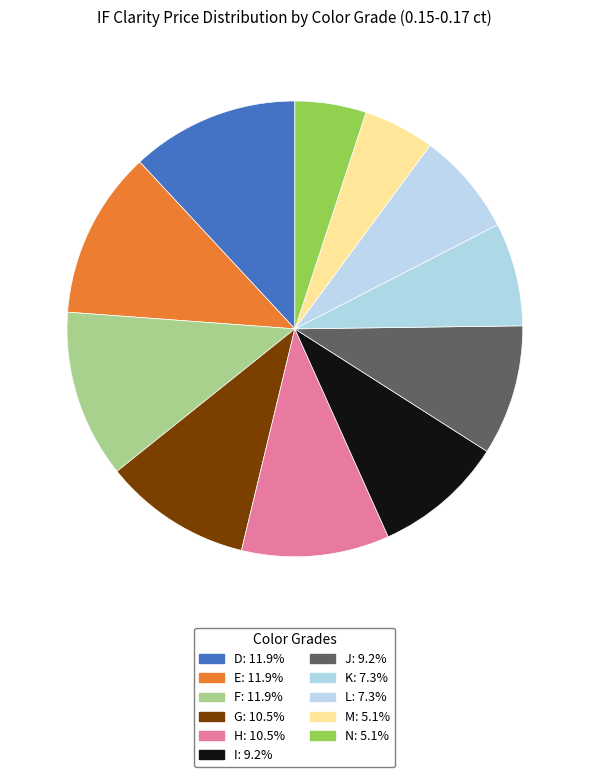

How many segments does this pie chart have?

11